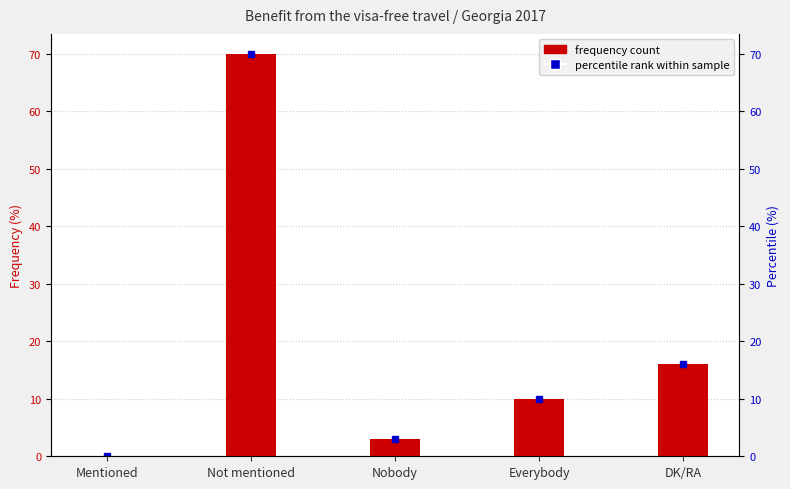

What is the ratio of the value at DK/RA to the value at Not mentioned?

0.2